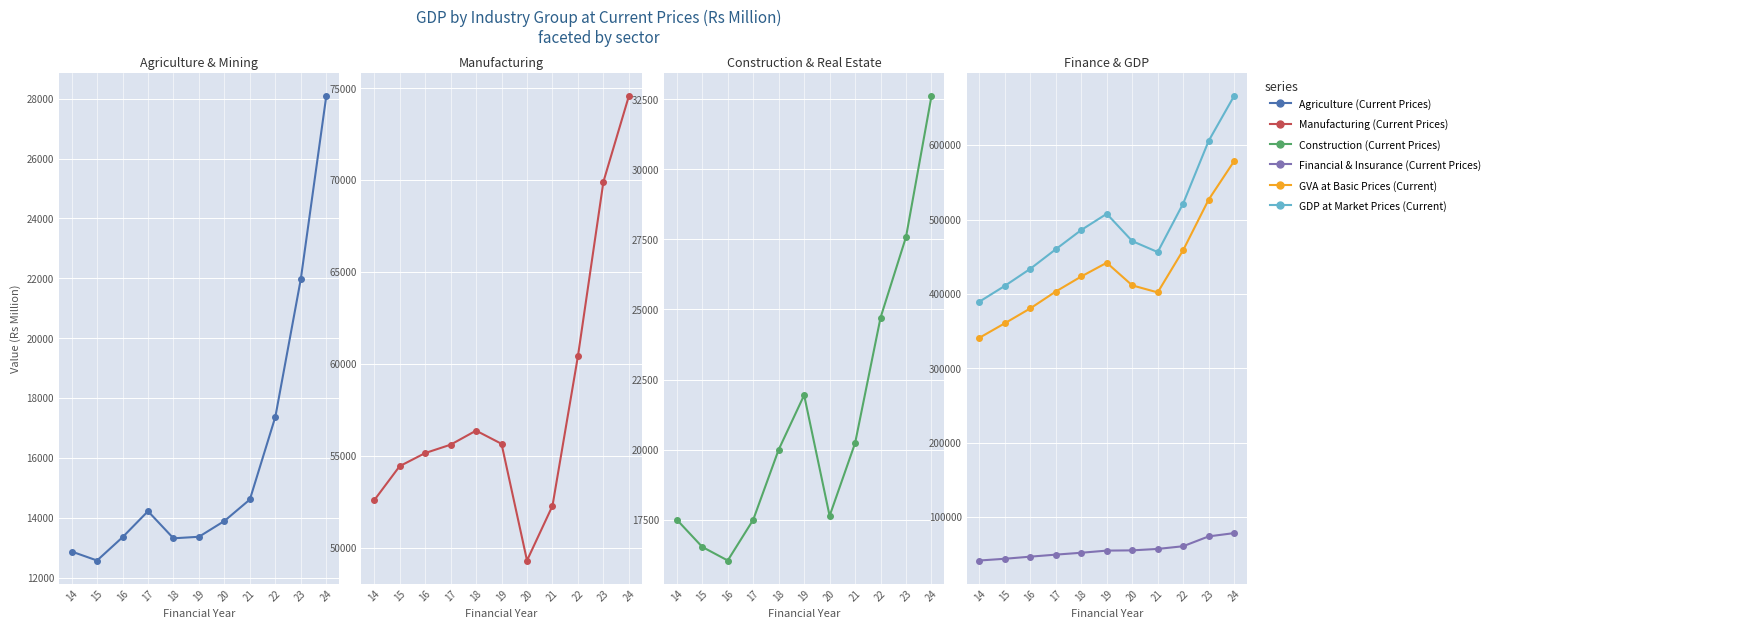

At which label does Manufacturing (Current Prices) first exceed 55606?

18